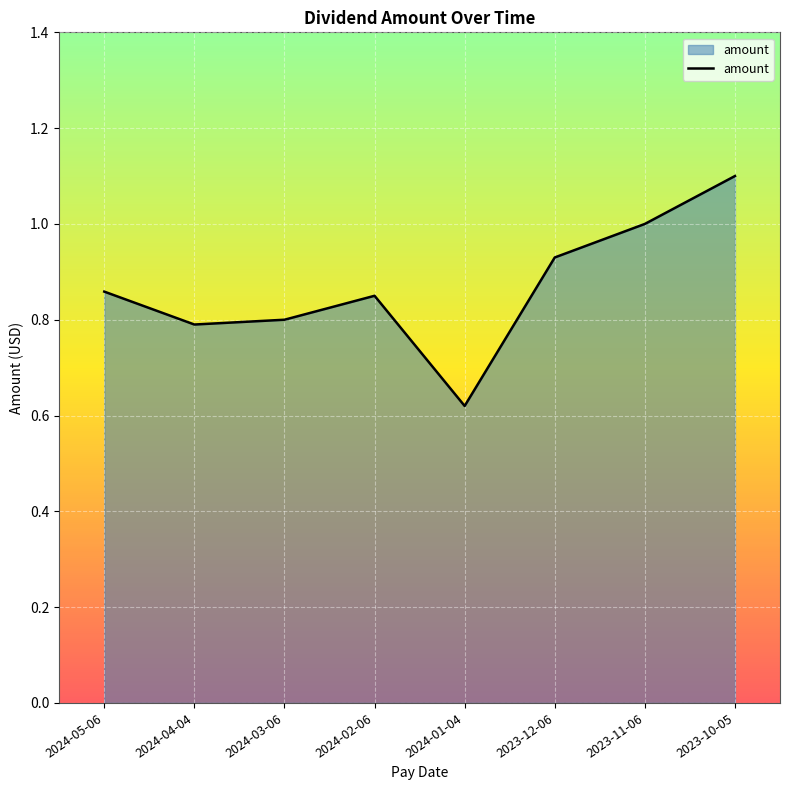

Which has a higher value, 2023-10-05 or 2024-02-06?

2023-10-05